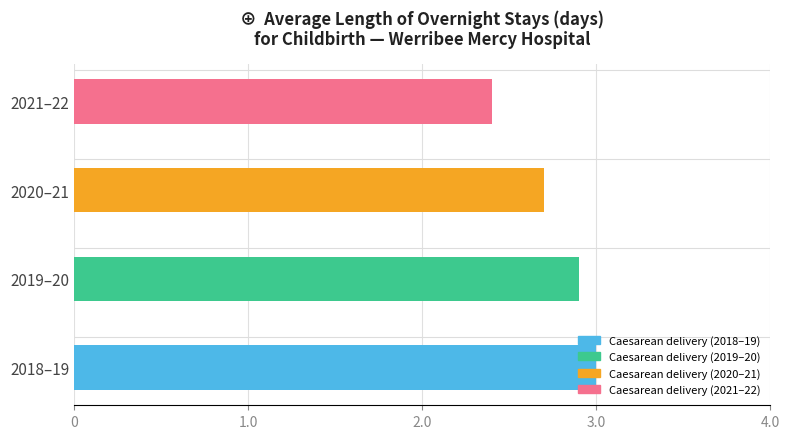

What is the greatest value displayed?

3.0